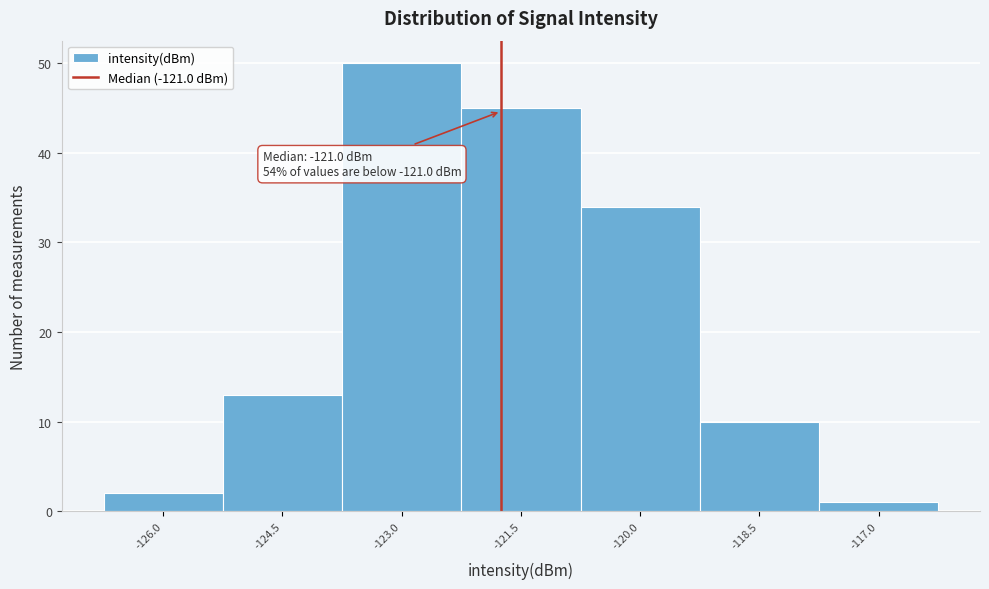

Reading left to right, list all the values displayed in this chart.

2	13	50	45	34	10	1